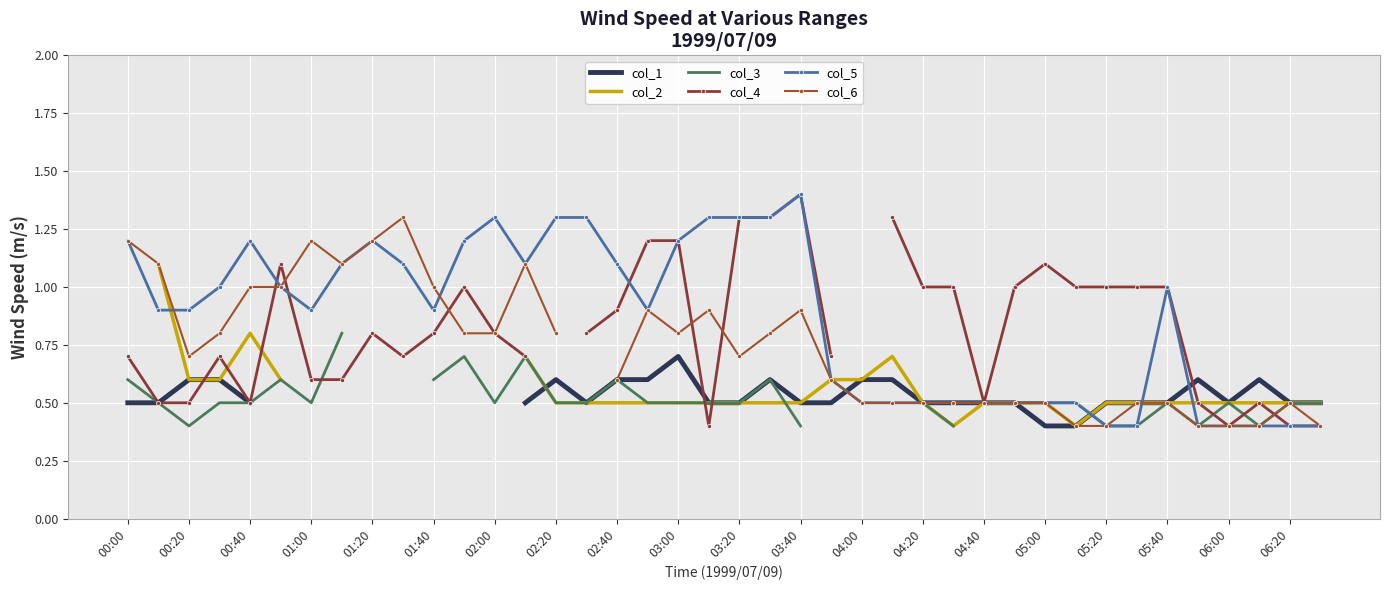

What is the spread (max minus min) of values at 21?

0.8